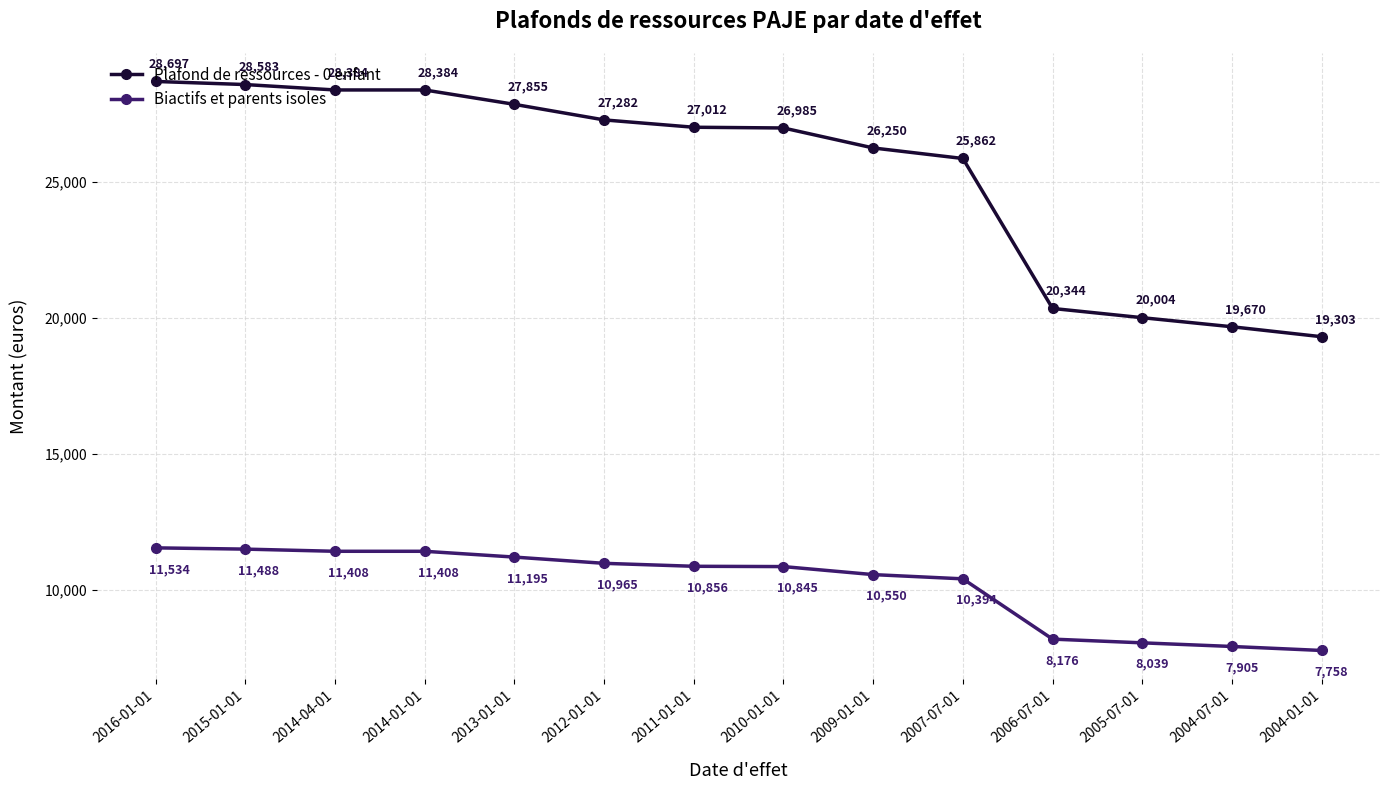

How many values in the Plafond de ressources - 0 enfant series are below 27012?

7